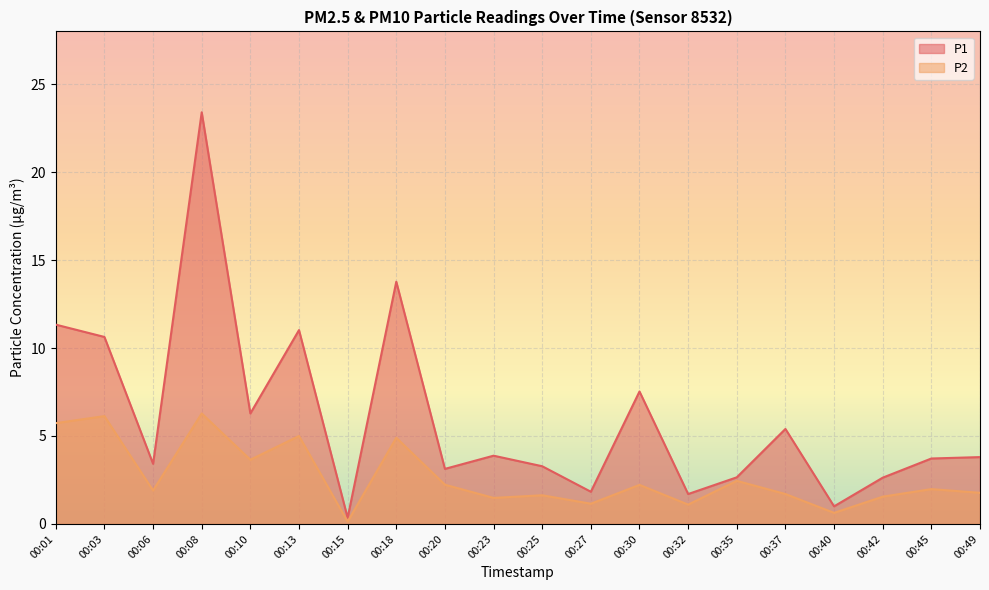

What is the sum of all P2 values?

53.6